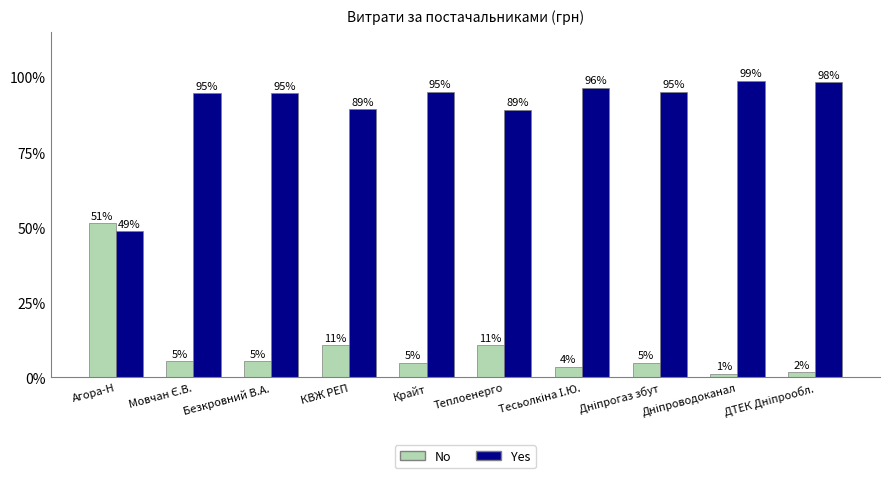

What are all the series names shown in the legend?

No, Yes